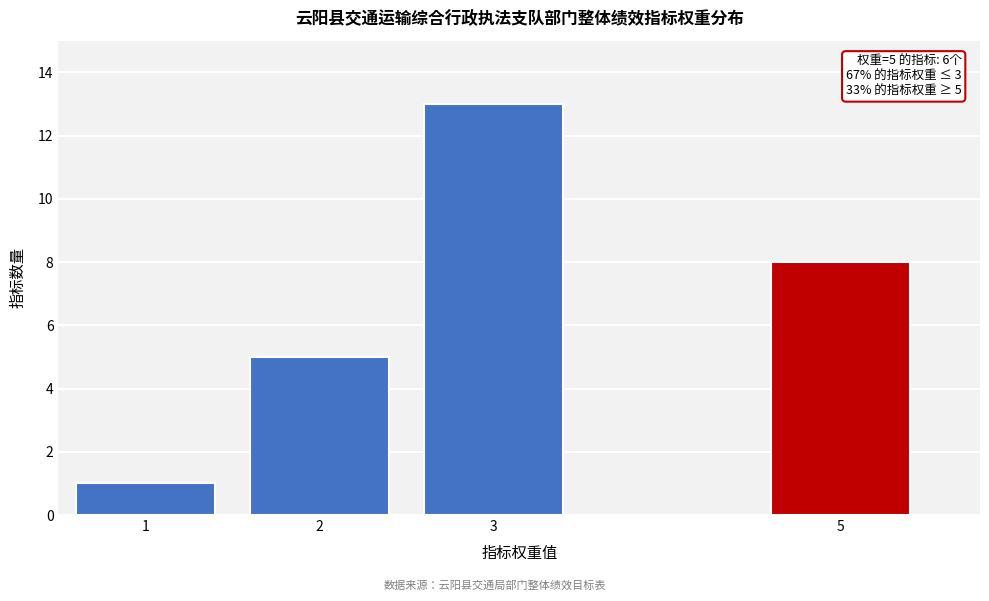

Reading left to right, what are all the values shown in this chart?

1	5	13	8